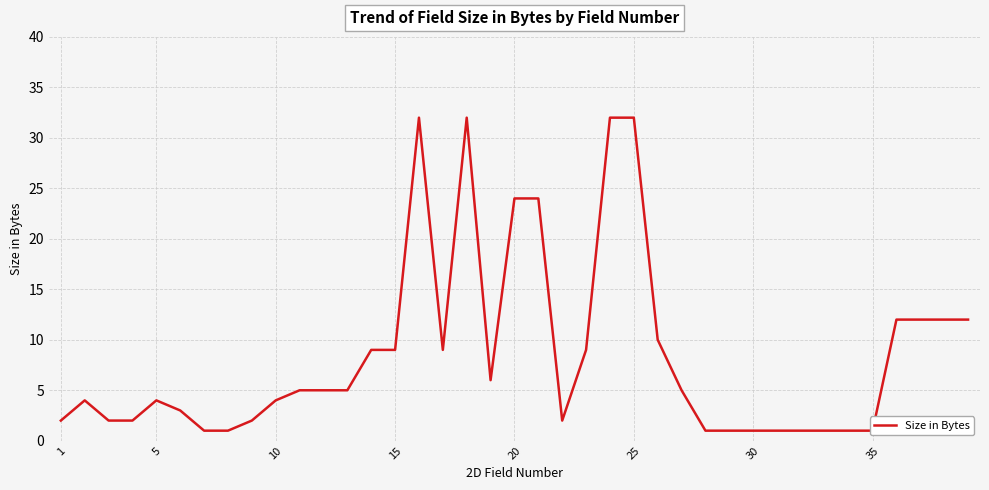

How many interior local peaks (higher than both neighbors) does the data have?

4